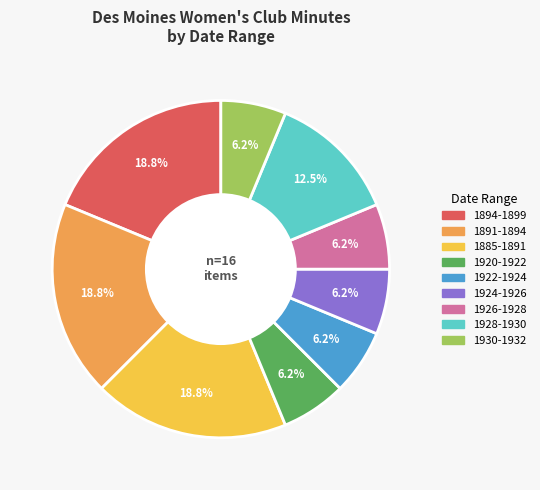

Does any single category account for the majority?

No